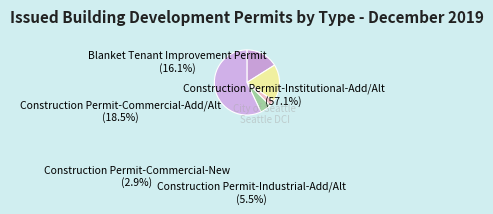

How many slices are in this pie chart?

5